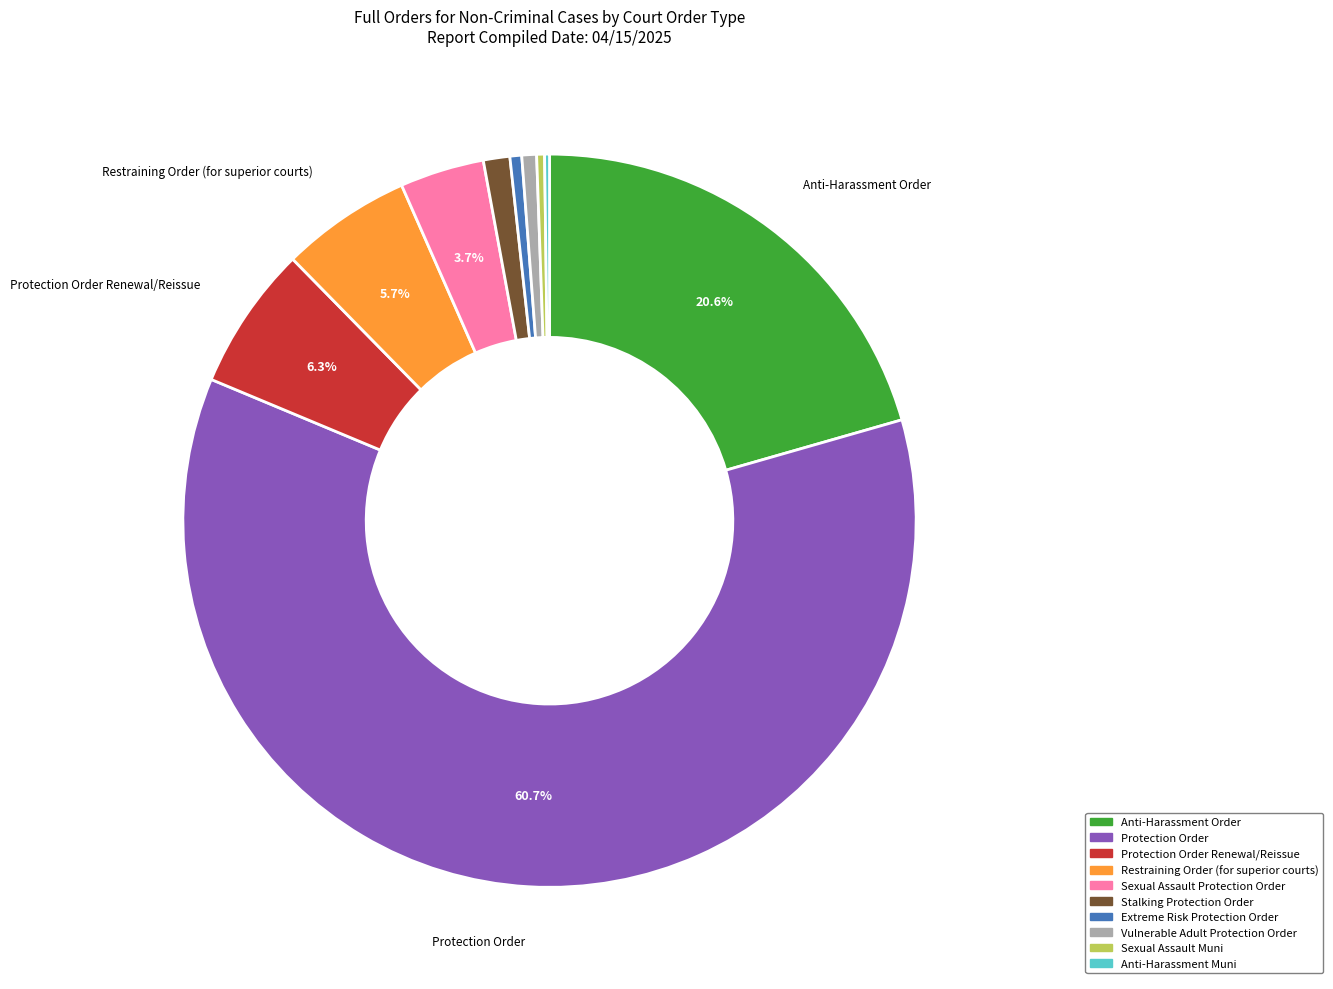

Is there any slice that represents more than half of the pie?

Yes